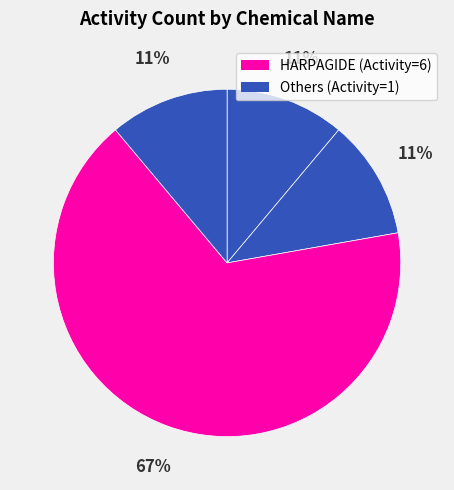

How many slices are in this pie chart?

4